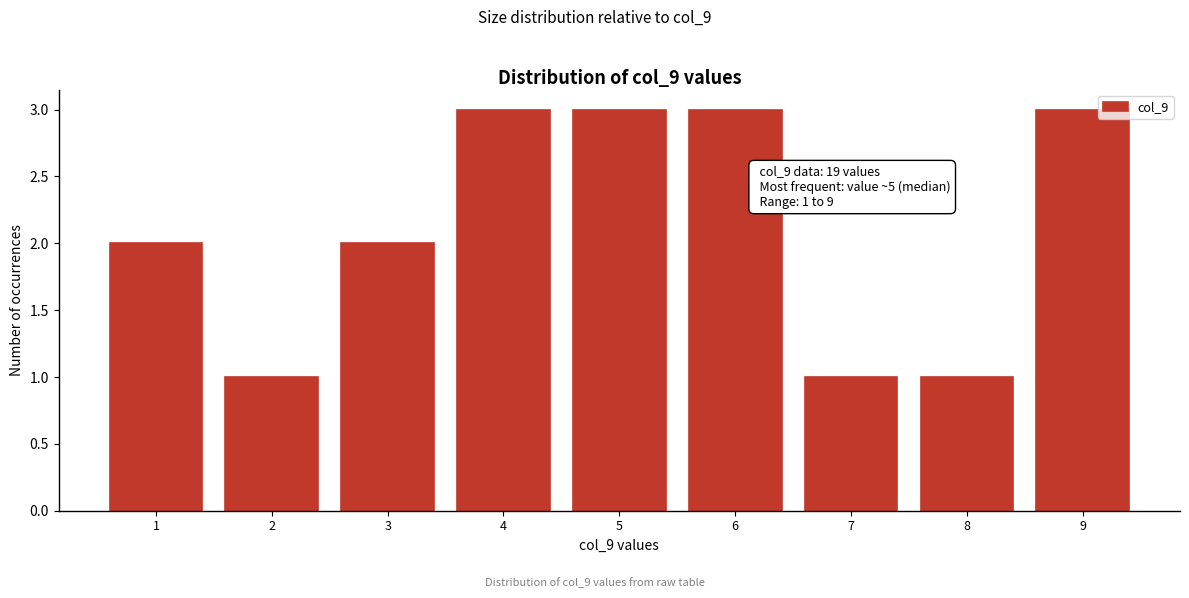

Reading left to right, list all the values displayed in this chart.

2	1	2	3	3	3	1	1	3